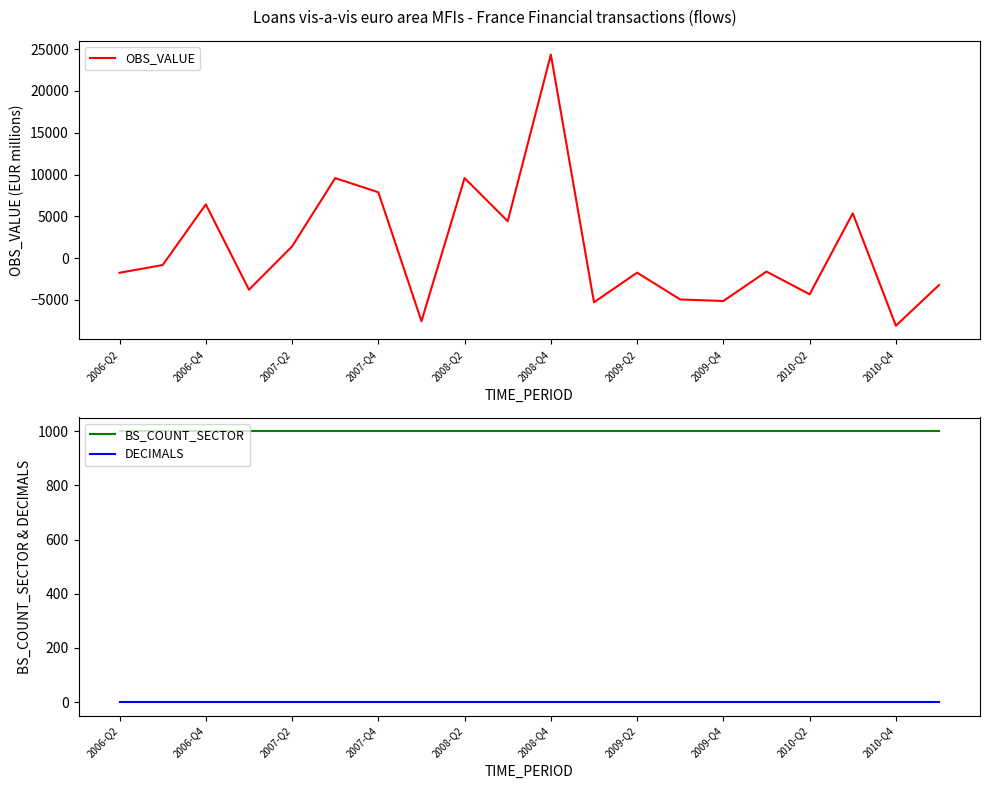

True or false: DECIMALS and BS_COUNT_SECTOR cross at least once.

False